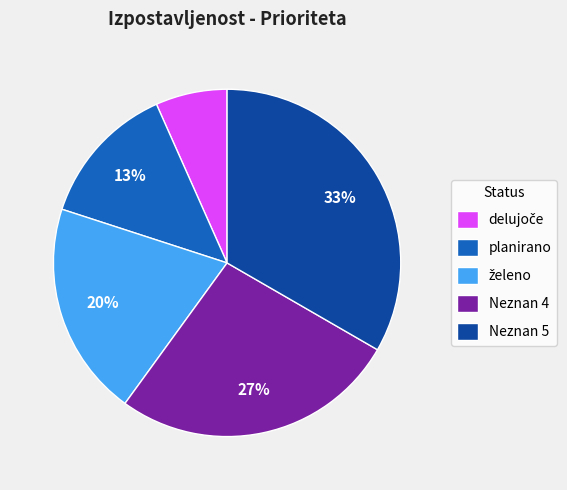

Is there a majority slice in this chart?

No